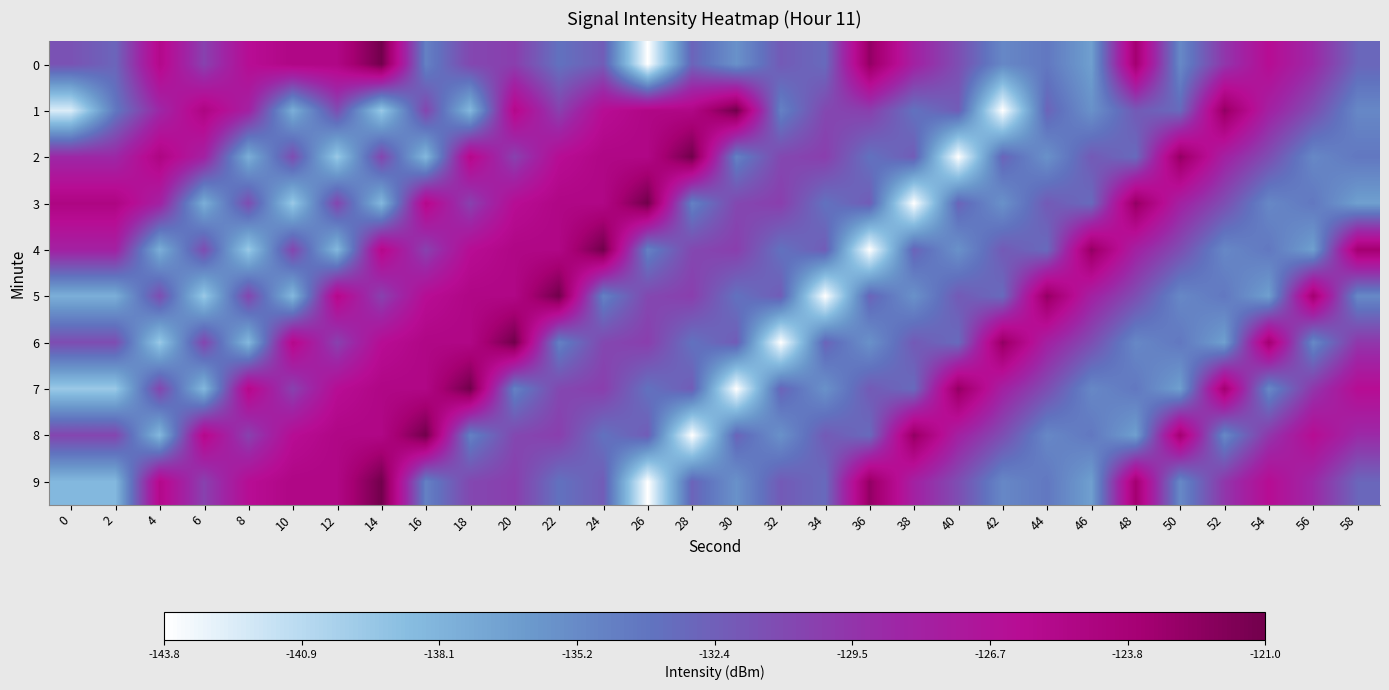

Reading left to right, what are all the values shown in this chart?

0: 0=-131.5	2=-132.8	4=-125.4	6=-130.4	8=-126.2	10=-125.0	12=-125.0	14=-121.0	16=-134.6	18=-130.8	20=-130.2	22=-133.6	24=-132.2	26=-143.8	28=-132.7	30=-135.7	32=-132.1	34=-133.1	36=-122.6	38=-128.1	40=-131.3	42=-135.0	44=-134.0	46=-136.6	48=-123.5	50=-135.2	52=-129.7	54=-126.1	56=-128.8	58=-132.8
1: 0=-142.3	2=-134.0	4=-128.7	6=-124.8	8=-128.1	10=-137.7	12=-131.2	14=-139.6	16=-130.7	18=-138.4	20=-125.4	22=-130.4	24=-126.2	26=-125.0	28=-125.0	30=-121.0	32=-134.6	34=-130.8	36=-130.2	38=-133.6	40=-132.2	42=-143.8	44=-132.7	46=-135.7	48=-132.1	50=-133.1	52=-122.6	54=-128.1	56=-131.3	58=-135.0
2: 0=-128.7	2=-128.7	4=-124.8	6=-128.1	8=-137.7	10=-131.2	12=-139.6	14=-130.7	16=-138.4	18=-125.4	20=-130.4	22=-126.2	24=-125.0	26=-125.0	28=-121.0	30=-134.6	32=-130.8	34=-130.2	36=-133.6	38=-132.2	40=-143.8	42=-132.7	44=-135.7	46=-132.1	48=-133.1	50=-122.6	52=-128.1	54=-131.3	56=-135.0	58=-134.0
3: 0=-124.8	2=-124.8	4=-128.1	6=-137.7	8=-131.2	10=-139.6	12=-130.7	14=-138.4	16=-125.4	18=-130.4	20=-126.2	22=-125.0	24=-125.0	26=-121.0	28=-134.6	30=-130.8	32=-130.2	34=-133.6	36=-132.2	38=-143.8	40=-132.7	42=-135.7	44=-132.1	46=-133.1	48=-122.6	50=-128.1	52=-131.3	54=-135.0	56=-134.0	58=-136.6
4: 0=-128.1	2=-128.1	4=-137.7	6=-131.2	8=-139.6	10=-130.7	12=-138.4	14=-125.4	16=-130.4	18=-126.2	20=-125.0	22=-125.0	24=-121.0	26=-134.6	28=-130.8	30=-130.2	32=-133.6	34=-132.2	36=-143.8	38=-132.7	40=-135.7	42=-132.1	44=-133.1	46=-122.6	48=-128.1	50=-131.3	52=-135.0	54=-134.0	56=-136.6	58=-123.5
5: 0=-137.7	2=-137.7	4=-131.2	6=-139.6	8=-130.7	10=-138.4	12=-125.4	14=-130.4	16=-126.2	18=-125.0	20=-125.0	22=-121.0	24=-134.6	26=-130.8	28=-130.2	30=-133.6	32=-132.2	34=-143.8	36=-132.7	38=-135.7	40=-132.1	42=-133.1	44=-122.6	46=-128.1	48=-131.3	50=-135.0	52=-134.0	54=-136.6	56=-123.5	58=-135.2
6: 0=-131.2	2=-131.2	4=-139.6	6=-130.7	8=-138.4	10=-125.4	12=-130.4	14=-126.2	16=-125.0	18=-125.0	20=-121.0	22=-134.6	24=-130.8	26=-130.2	28=-133.6	30=-132.2	32=-143.8	34=-132.7	36=-135.7	38=-132.1	40=-133.1	42=-122.6	44=-128.1	46=-131.3	48=-135.0	50=-134.0	52=-136.6	54=-123.5	56=-135.2	58=-129.7
7: 0=-139.6	2=-139.6	4=-130.7	6=-138.4	8=-125.4	10=-130.4	12=-126.2	14=-125.0	16=-125.0	18=-121.0	20=-134.6	22=-130.8	24=-130.2	26=-133.6	28=-132.2	30=-143.8	32=-132.7	34=-135.7	36=-132.1	38=-133.1	40=-122.6	42=-128.1	44=-131.3	46=-135.0	48=-134.0	50=-136.6	52=-123.5	54=-135.2	56=-129.7	58=-126.1
8: 0=-130.7	2=-130.7	4=-138.4	6=-125.4	8=-130.4	10=-126.2	12=-125.0	14=-125.0	16=-121.0	18=-134.6	20=-130.8	22=-130.2	24=-133.6	26=-132.2	28=-143.8	30=-132.7	32=-135.7	34=-132.1	36=-133.1	38=-122.6	40=-128.1	42=-131.3	44=-135.0	46=-134.0	48=-136.6	50=-123.5	52=-135.2	54=-129.7	56=-126.1	58=-128.8
9: 0=-138.4	2=-138.4	4=-125.4	6=-130.4	8=-126.2	10=-125.0	12=-125.0	14=-121.0	16=-134.6	18=-130.8	20=-130.2	22=-133.6	24=-132.2	26=-143.8	28=-132.7	30=-135.7	32=-132.1	34=-133.1	36=-122.6	38=-128.1	40=-131.3	42=-135.0	44=-134.0	46=-136.6	48=-123.5	50=-135.2	52=-129.7	54=-126.1	56=-128.8	58=-132.8